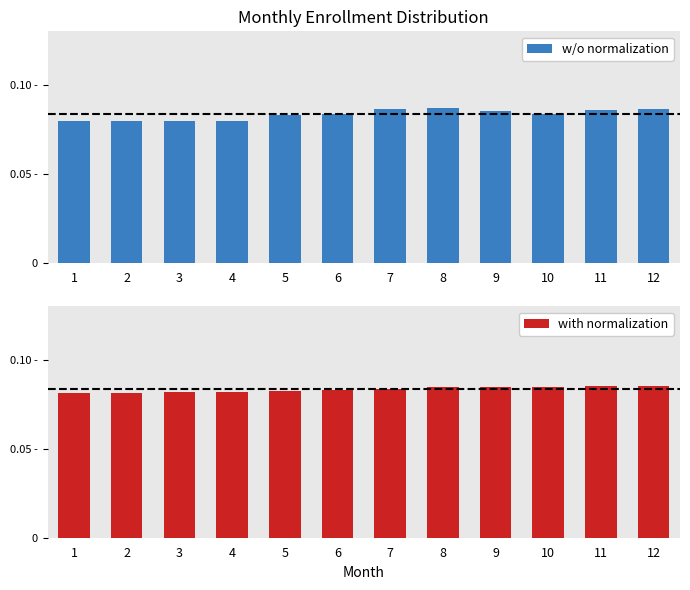

What is the average value of the with normalization series?

0.1